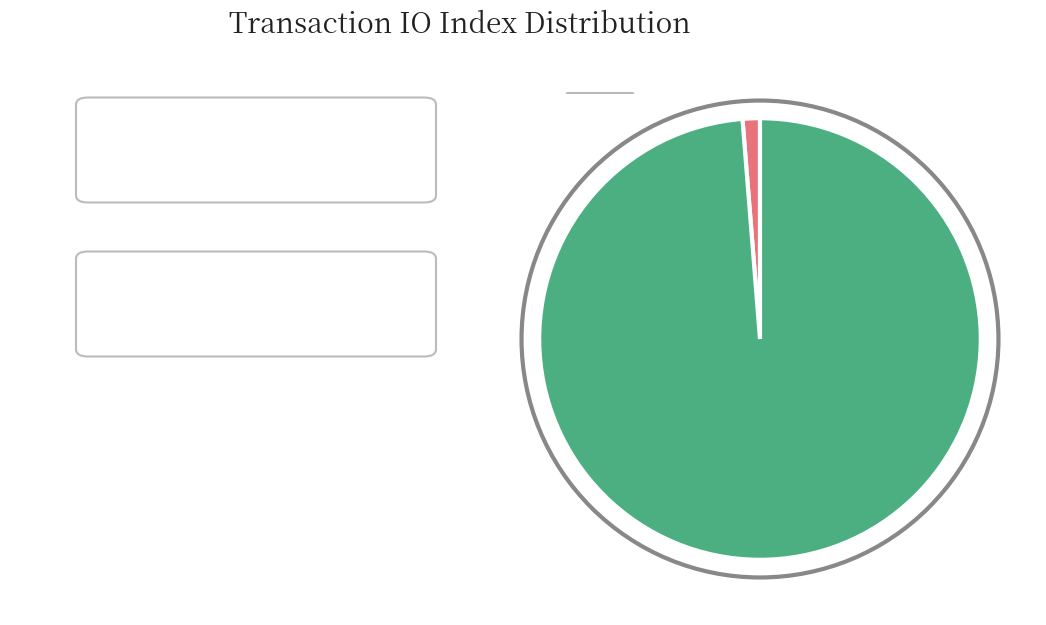

Is there any slice that represents more than half of the pie?

Yes